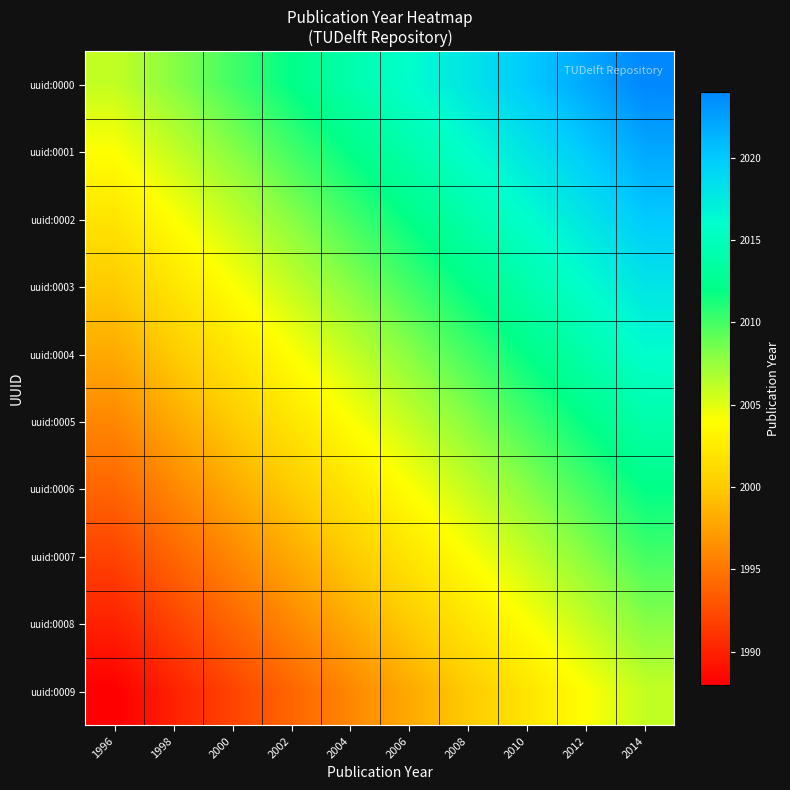

List the series in order of their peak value, lowest first.

uuid:0009, uuid:0008, uuid:0007, uuid:0006, uuid:0005, uuid:0004, uuid:0003, uuid:0002, uuid:0001, uuid:0000